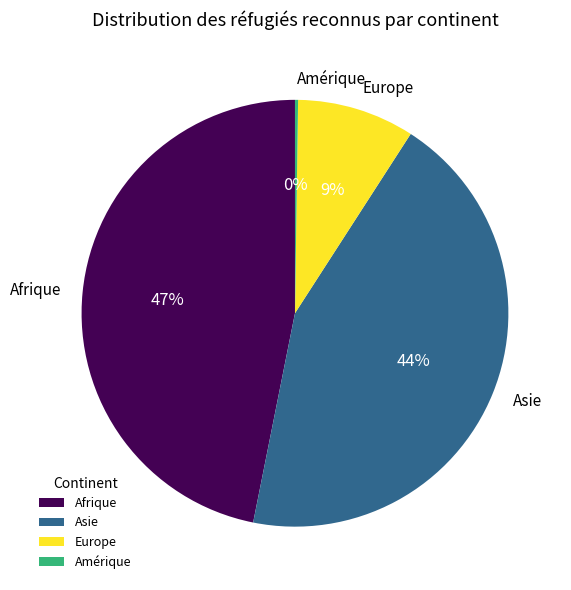

Which category has the biggest portion of the pie?

Afrique